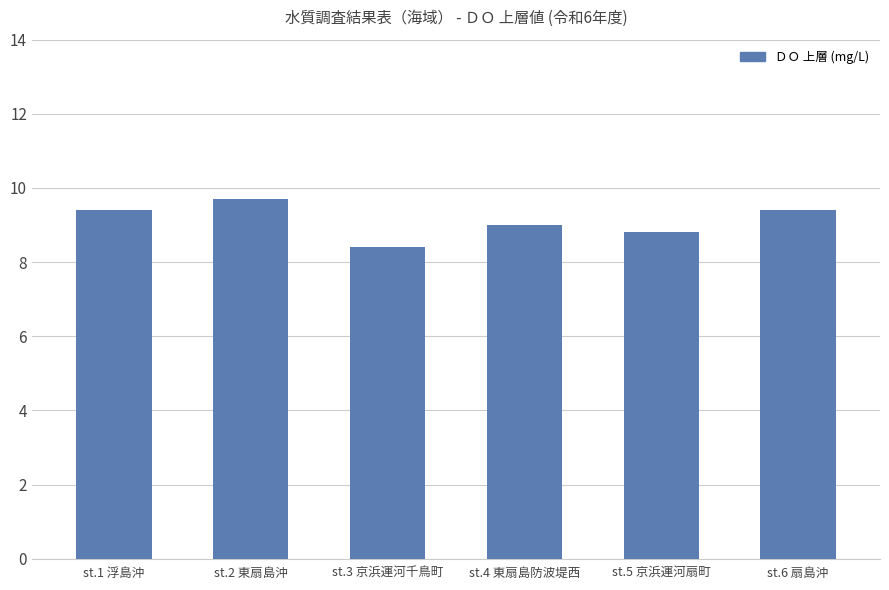

What is the difference between the second highest and minimum values?

1.0